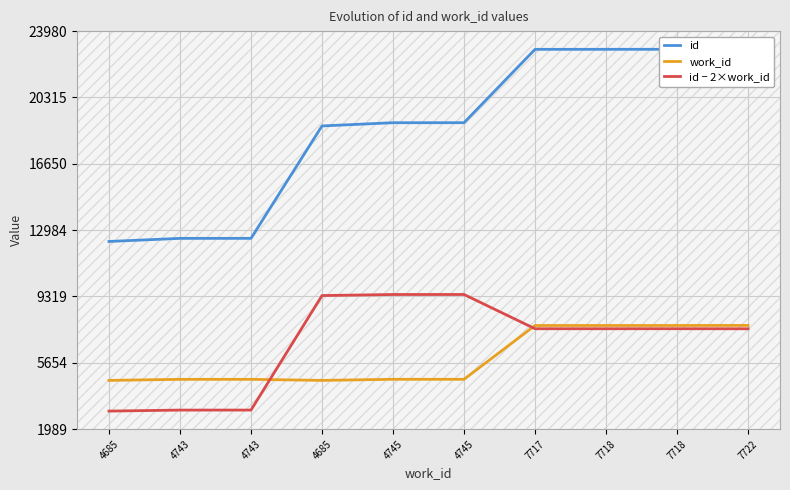

Which has a higher value, 7722 or 4743?

7722